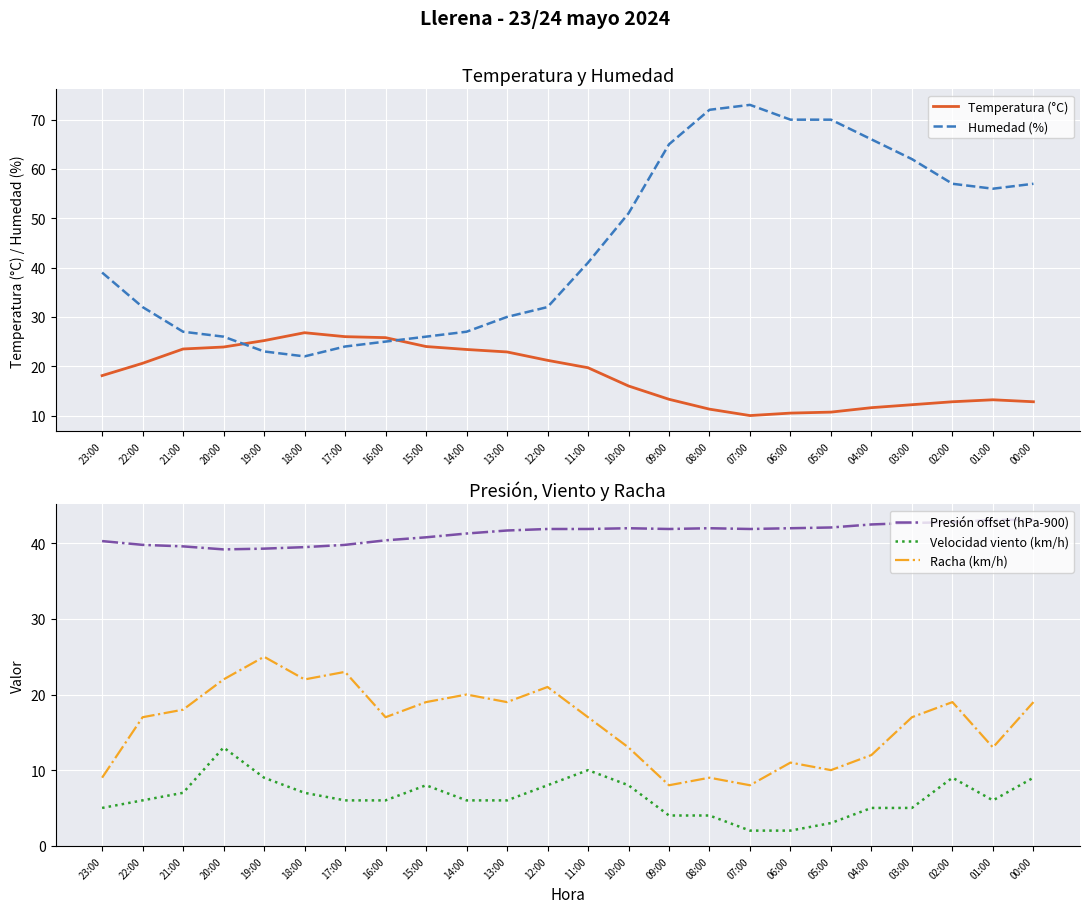

True or false: Temperatura (°C) and Velocidad viento (km/h) cross at least once.

False